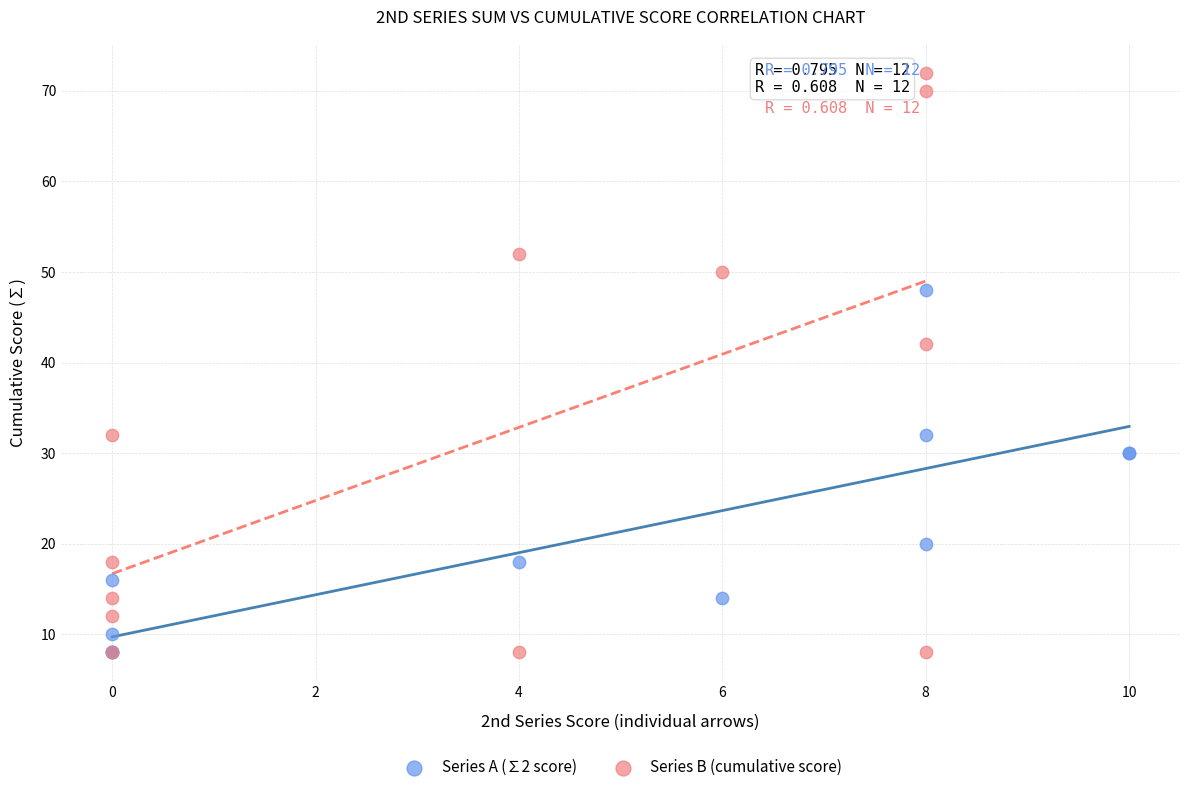

Which series has the widest spread of Y values?

Series B (cumulative score)